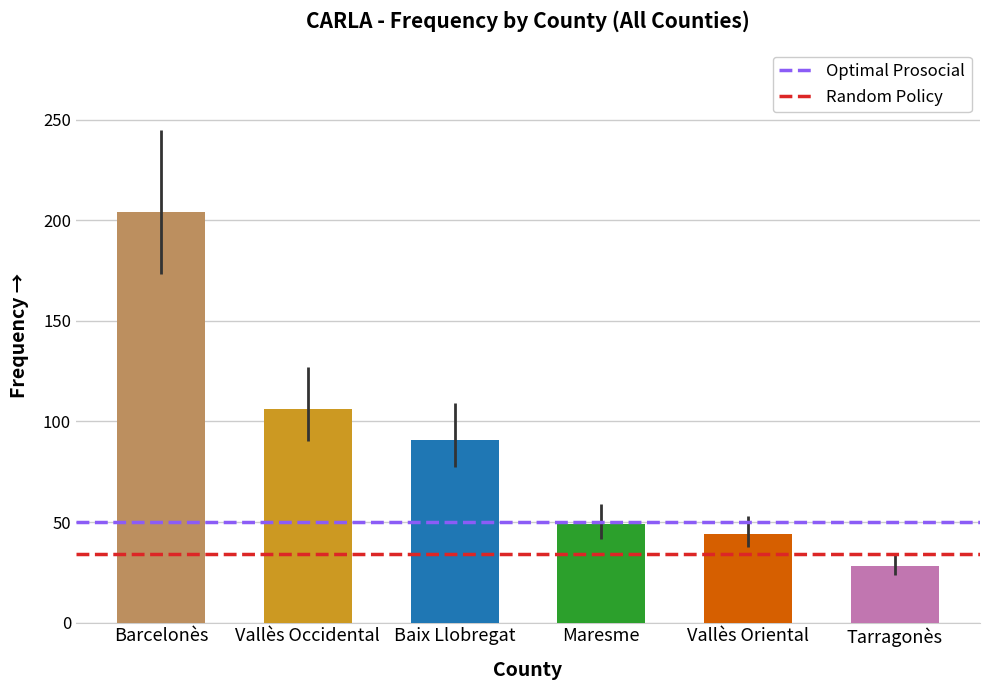

What is the approximate value of Optimal Prosocial at Vallès Occidental?

49.9